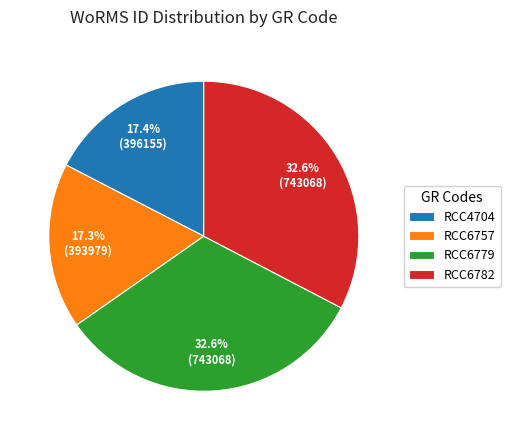

How many segments does this pie chart have?

4